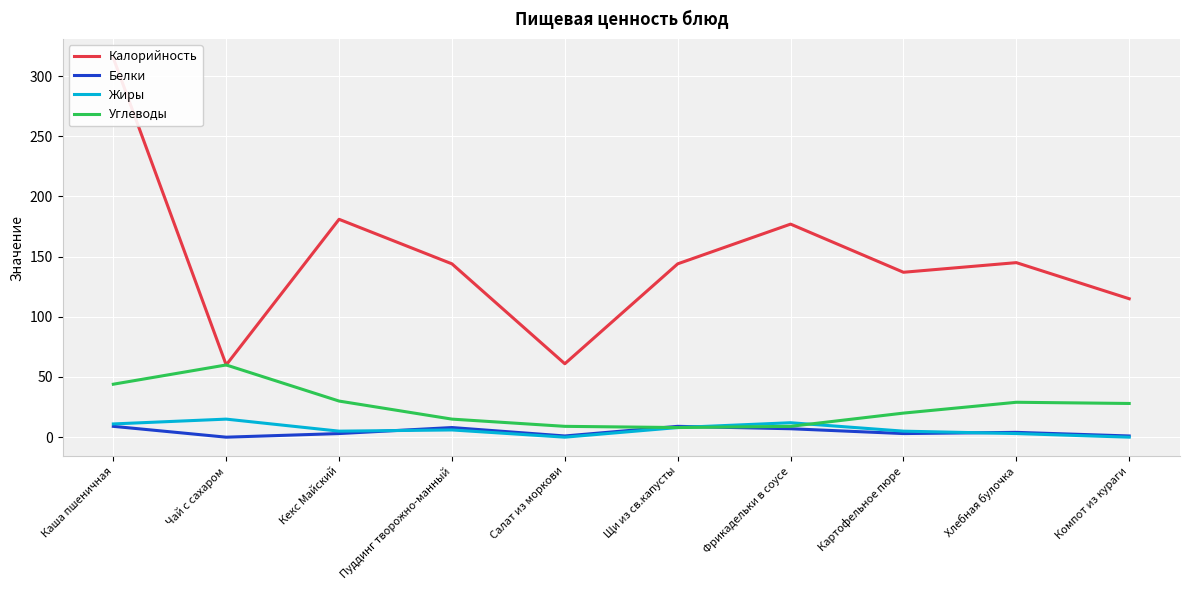

What value does the Углеводы series have at Пуддинг творожно-манный, to the nearest 5?

15